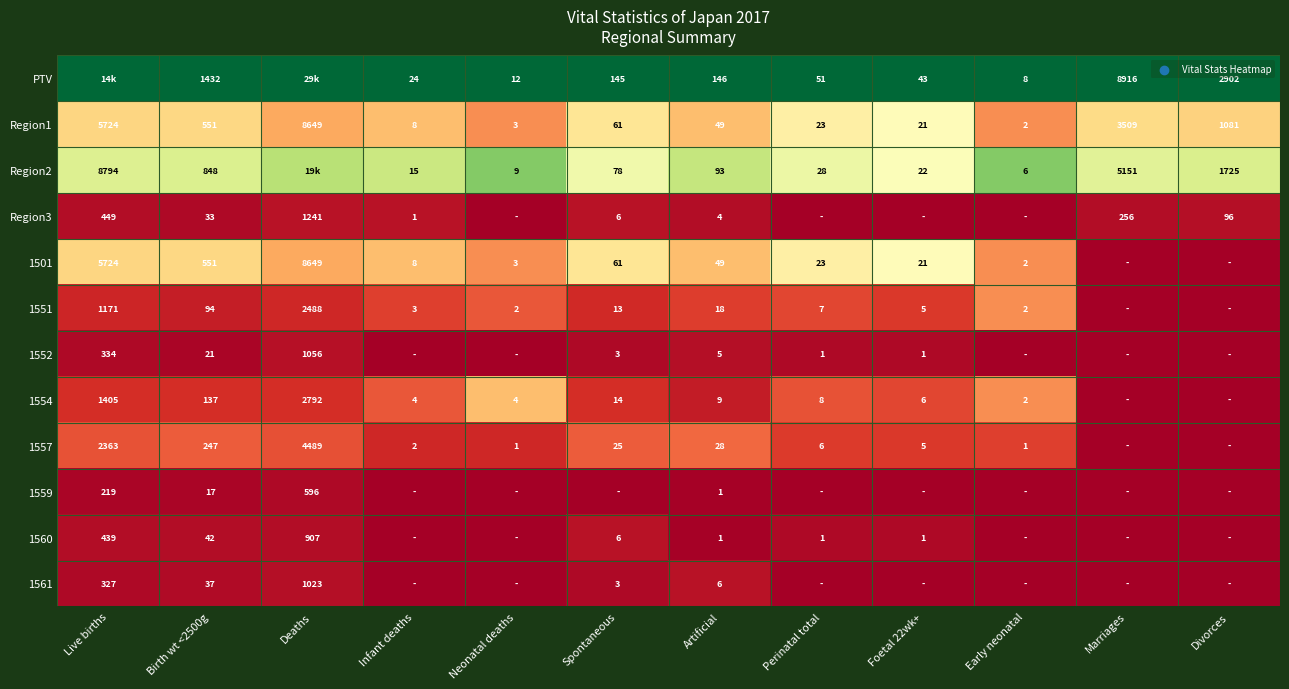

Where does the Region1 series first go above 61?

Live births